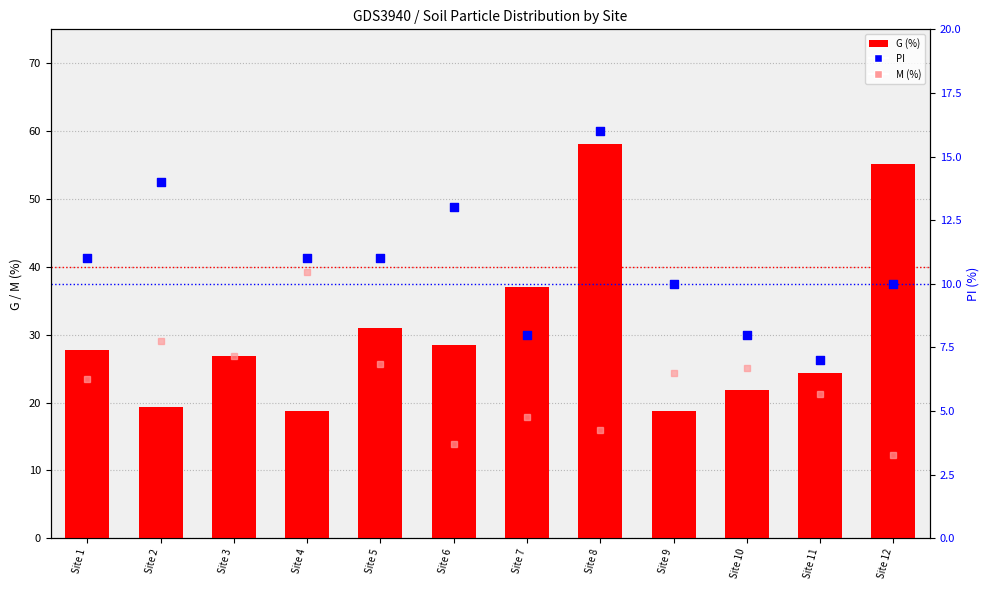

At how many categories does at least one series exceed 18?

12